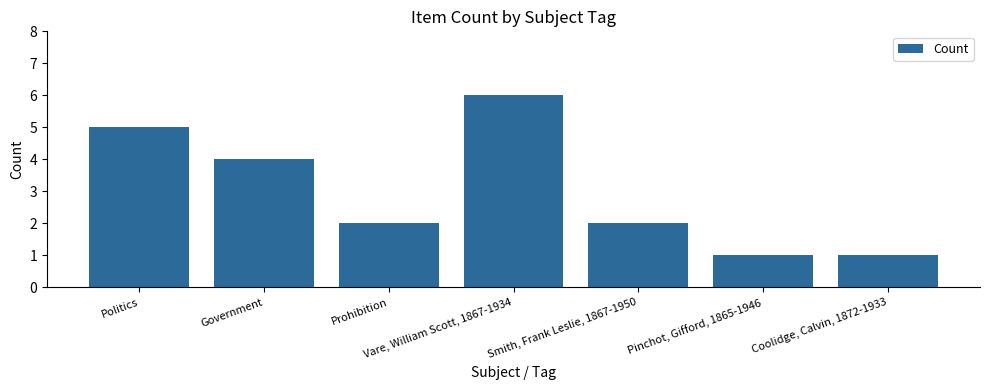

Reading left to right, what are all the values shown in this chart?

Politics=5	Government=4	Prohibition=2	Vare, William Scott, 1867-1934=6	Smith, Frank Leslie, 1867-1950=2	Pinchot, Gifford, 1865-1946=1	Coolidge, Calvin, 1872-1933=1